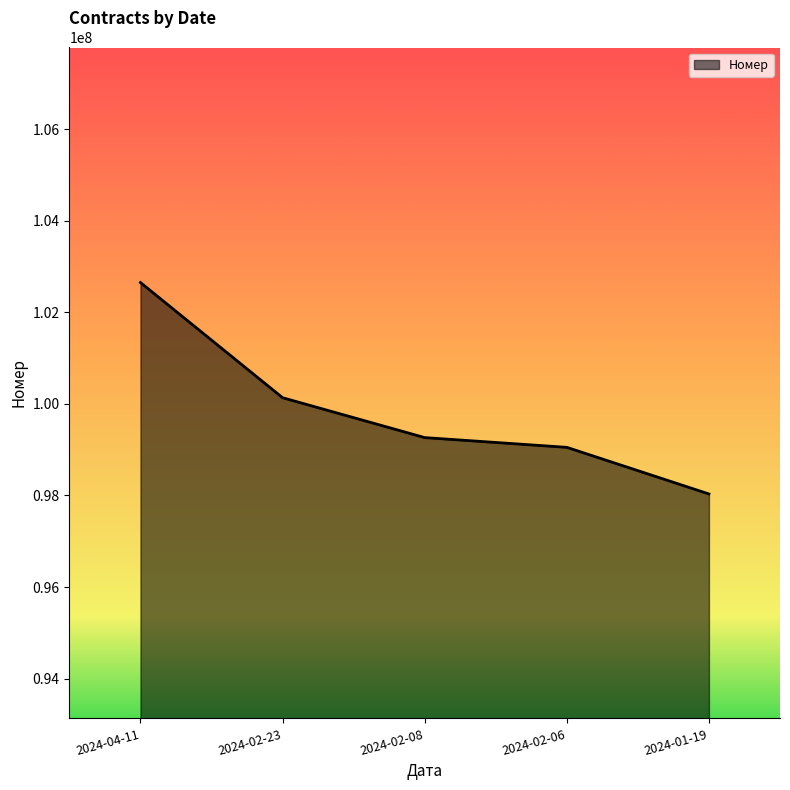

What position from the right is 2024-02-08?

3